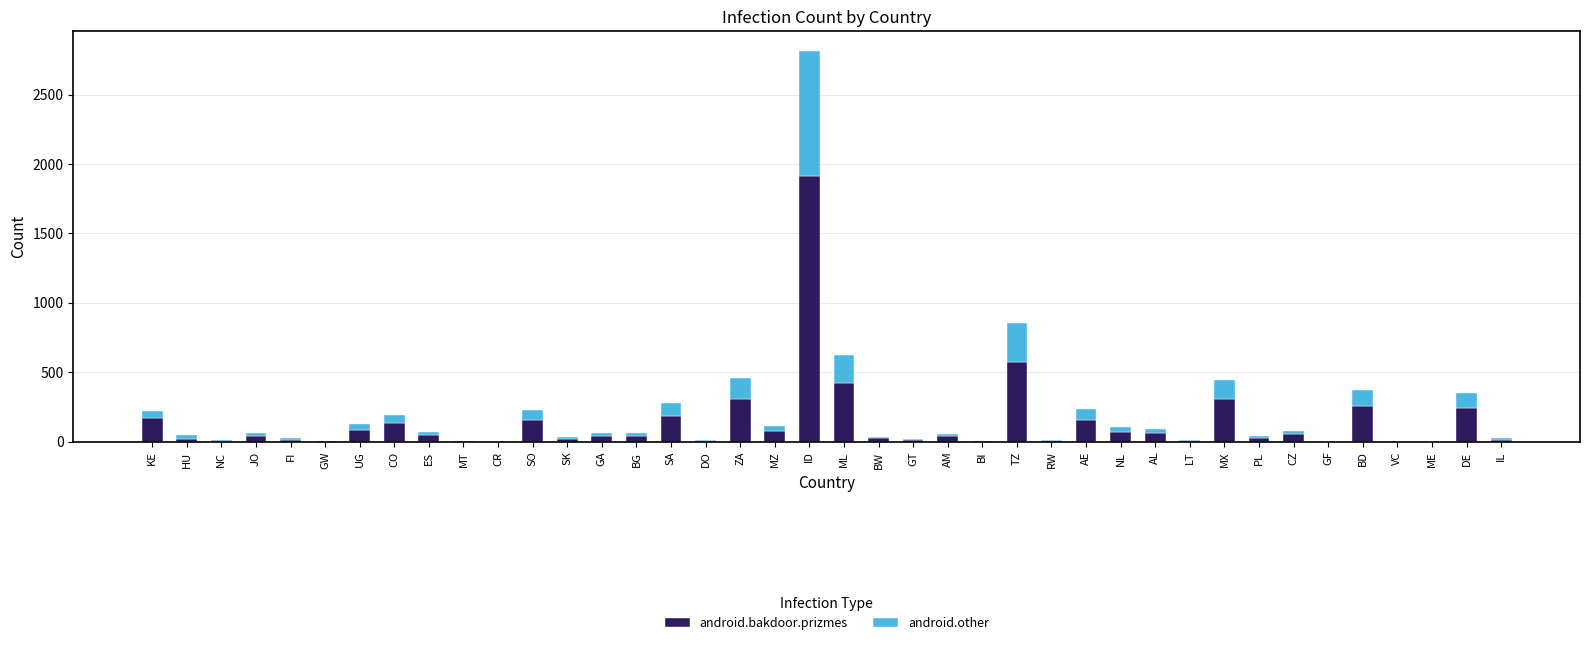

What is the maximum value for android.bakdoor.prizmes?

1915